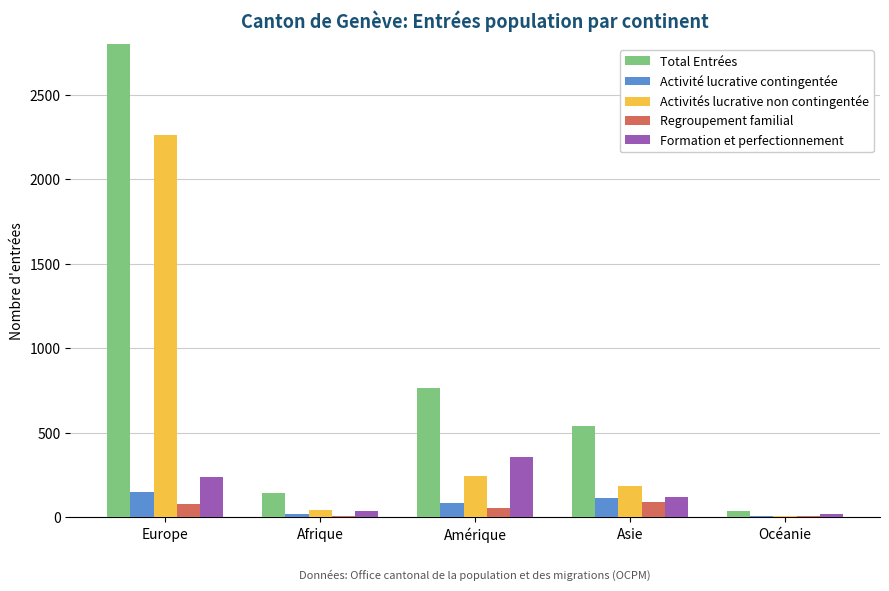

What is the difference between the Activité lucrative contingentée values at Amérique and Océanie?

79